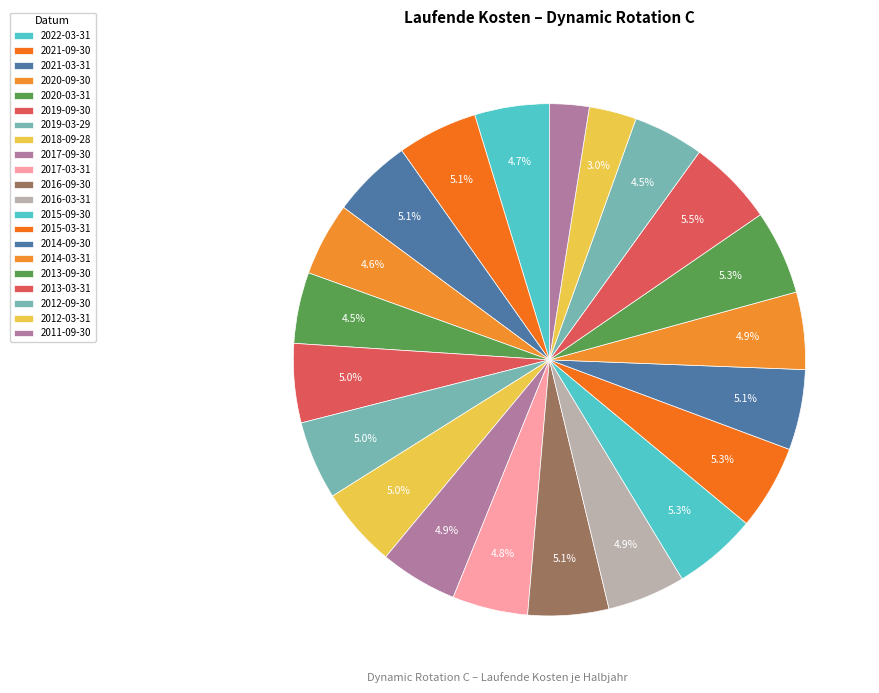

Is there a majority slice in this chart?

No